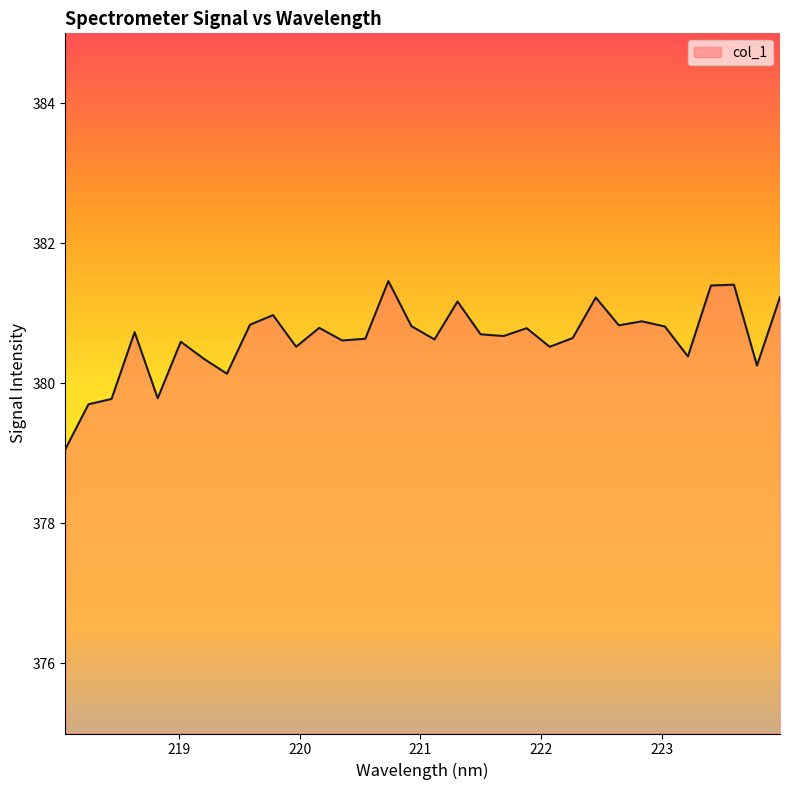

What is the smallest value displayed?

379.1